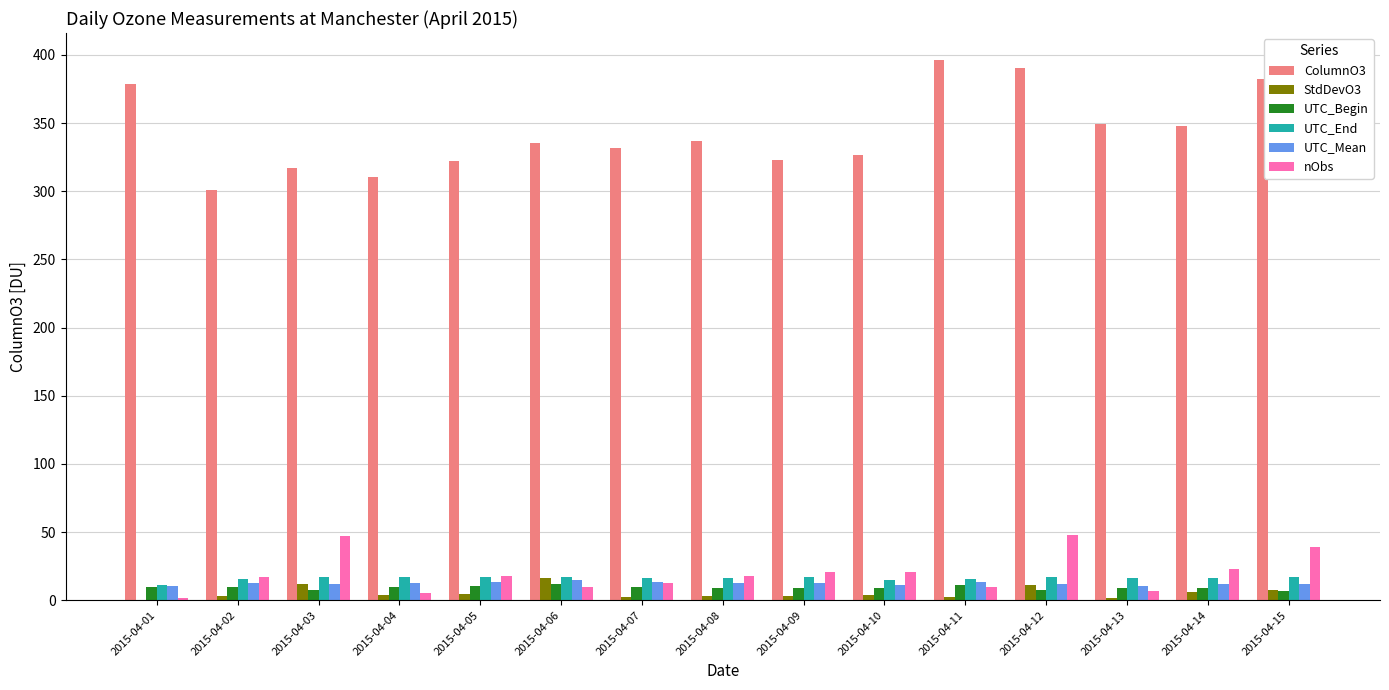

What are all the series names shown in the legend?

ColumnO3, StdDevO3, UTC_Begin, UTC_End, UTC_Mean, nObs